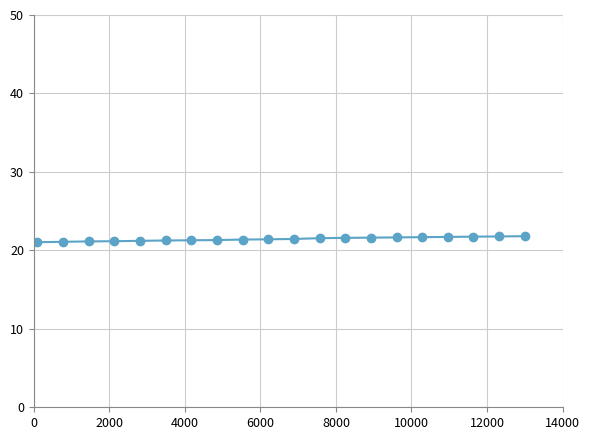

What is the sum of all values?

428.9